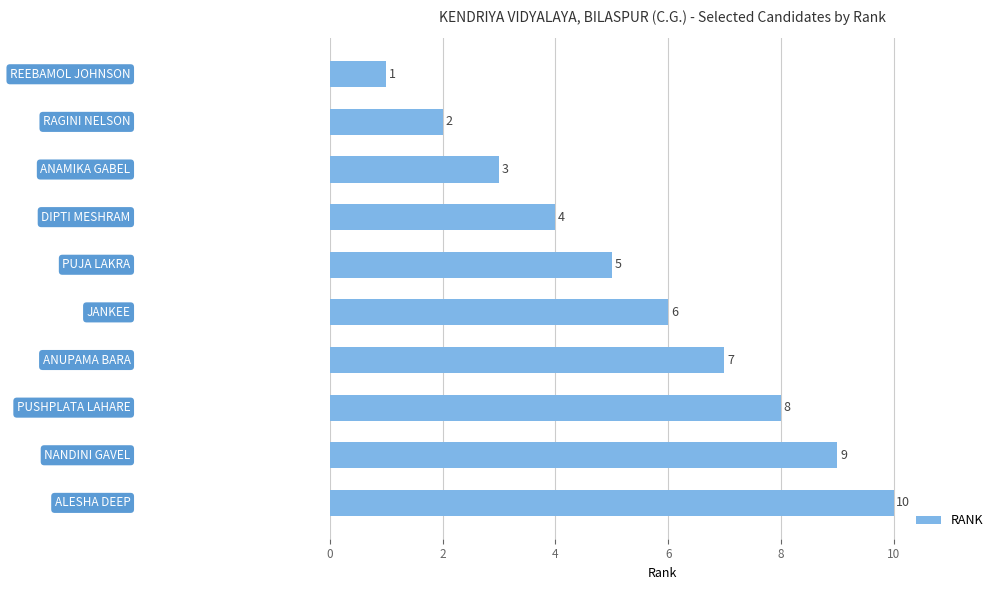

How many values are between 3 and 8?

6